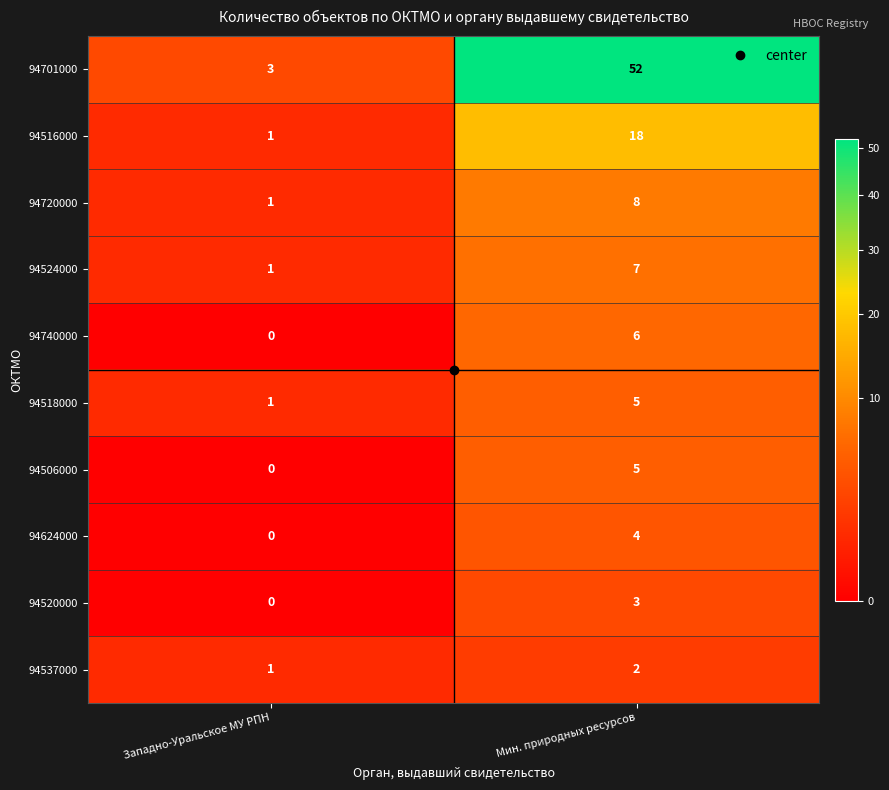

What is the sum of all 94516000 values?

19